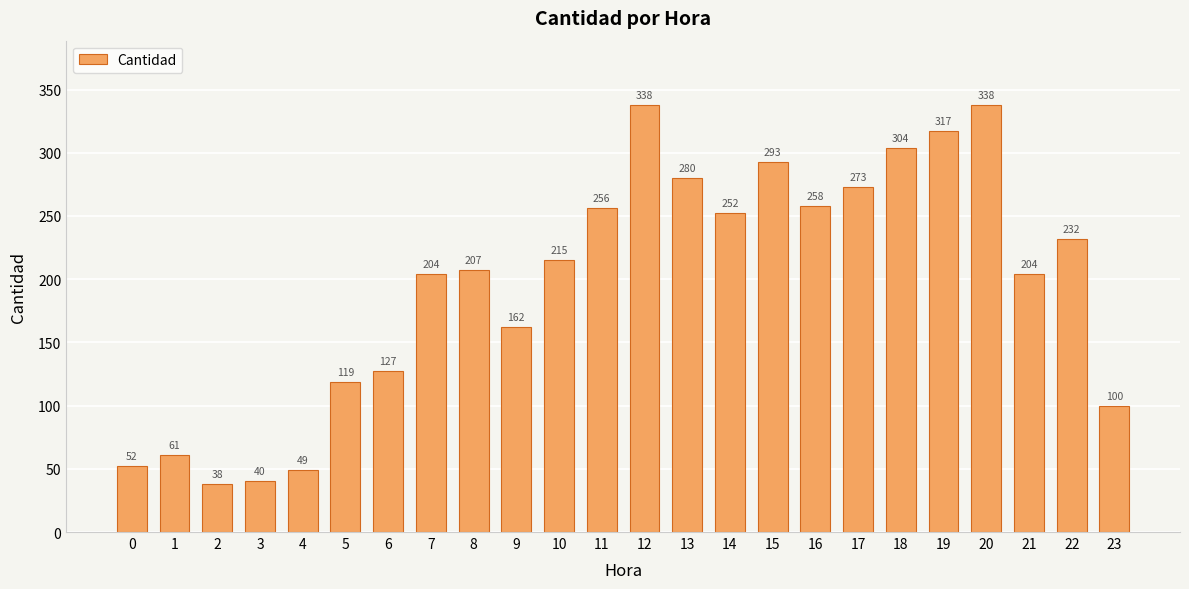

Reading left to right, list all the values displayed in this chart.

0=52	1=61	2=38	3=40	4=49	5=119	6=127	7=204	8=207	9=162	10=215	11=256	12=338	13=280	14=252	15=293	16=258	17=273	18=304	19=317	20=338	21=204	22=232	23=100